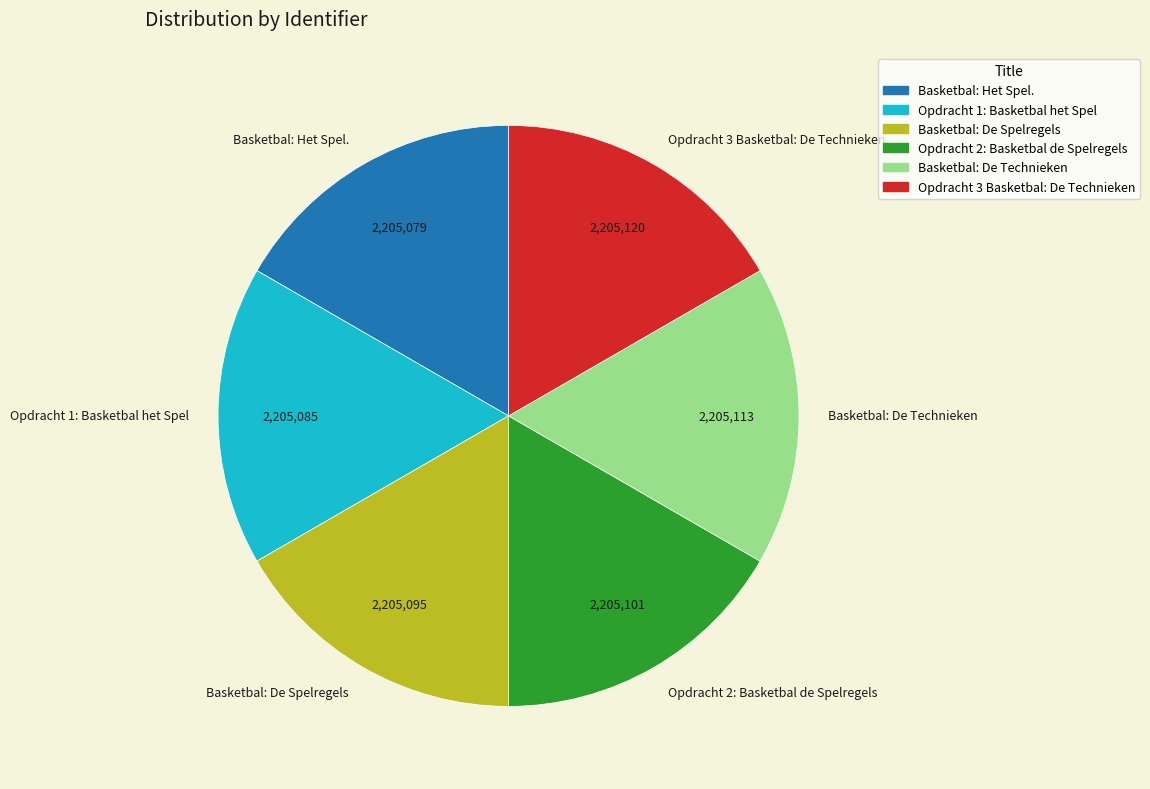

Does Opdracht 1: Basketbal het Spel represent more than half of the total?

No